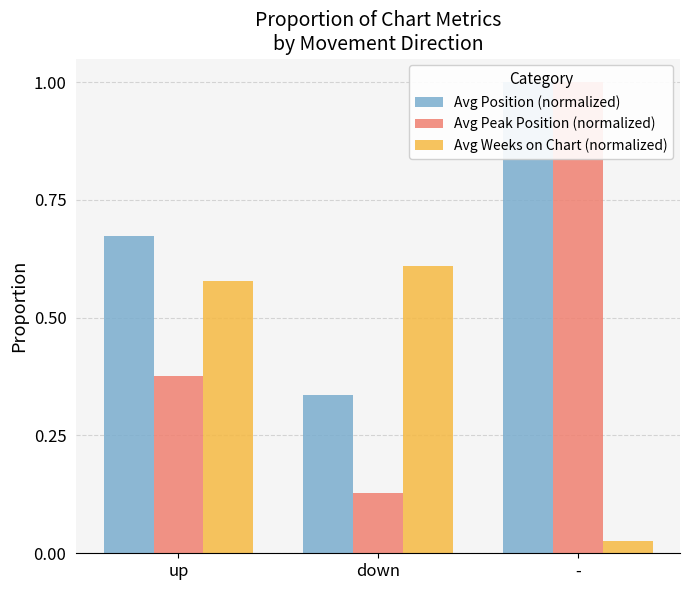

Does the chart contain any negative values?

No